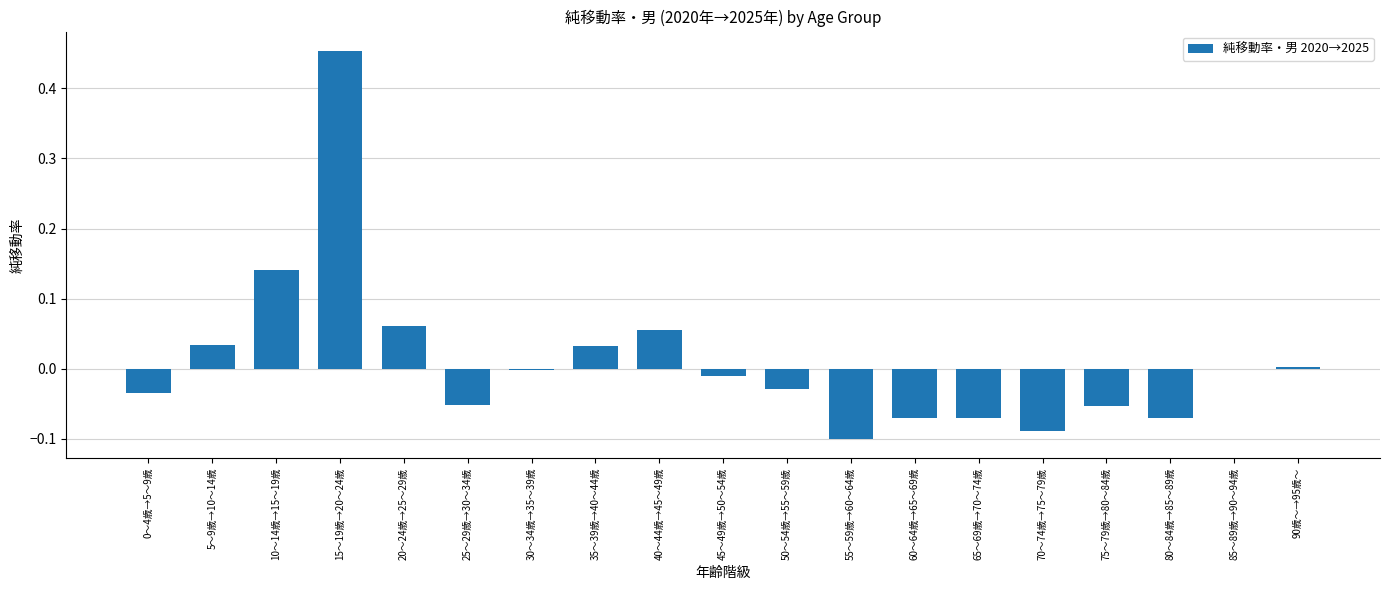

Which label corresponds to the largest value in the chart?

15～19歳→20～24歳